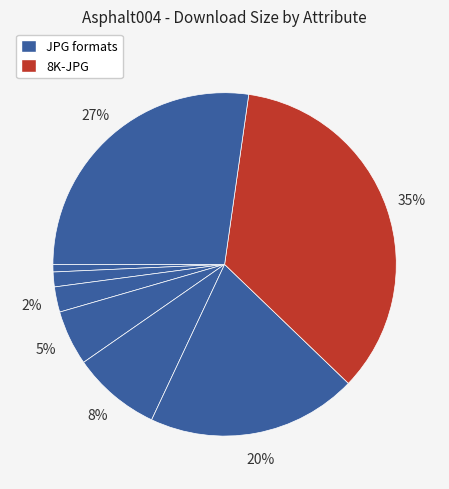

Count the number of slices in the pie.

8